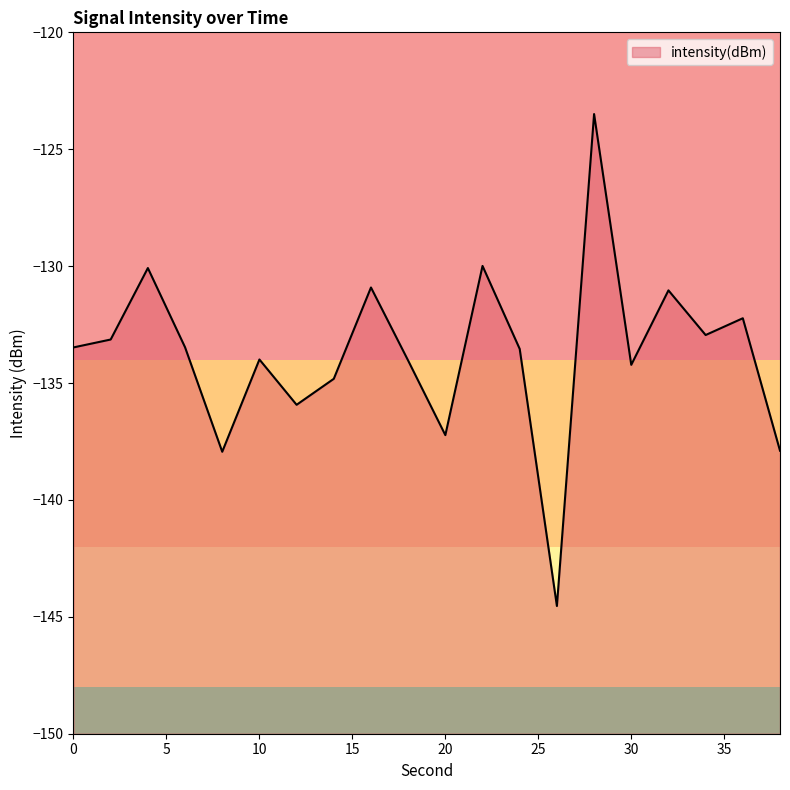

Rank the categories by value from highest to lowest.

28, 22, 4, 16, 32, 36, 34, 2, 6, 0, 24, 10, 18, 30, 14, 12, 20, 38, 8, 26